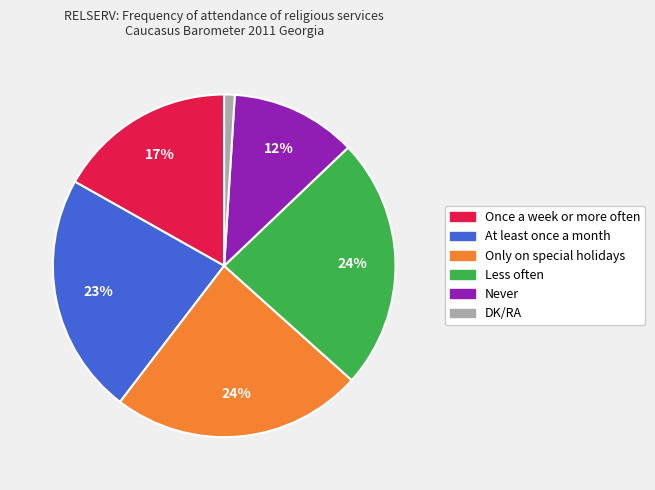

Which slice is the smallest?

DK/RA